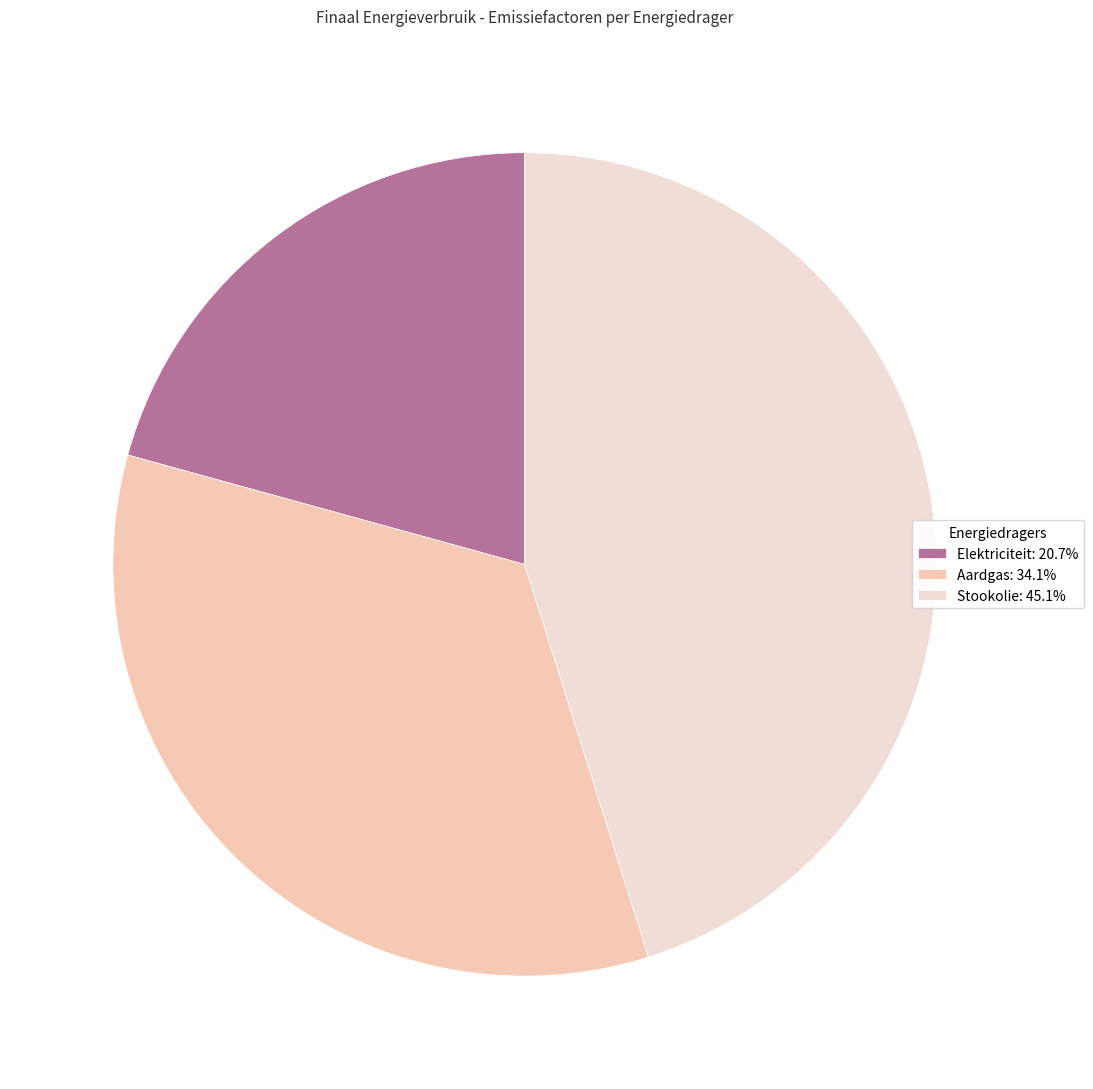

Is Aardgas the majority of the pie?

No